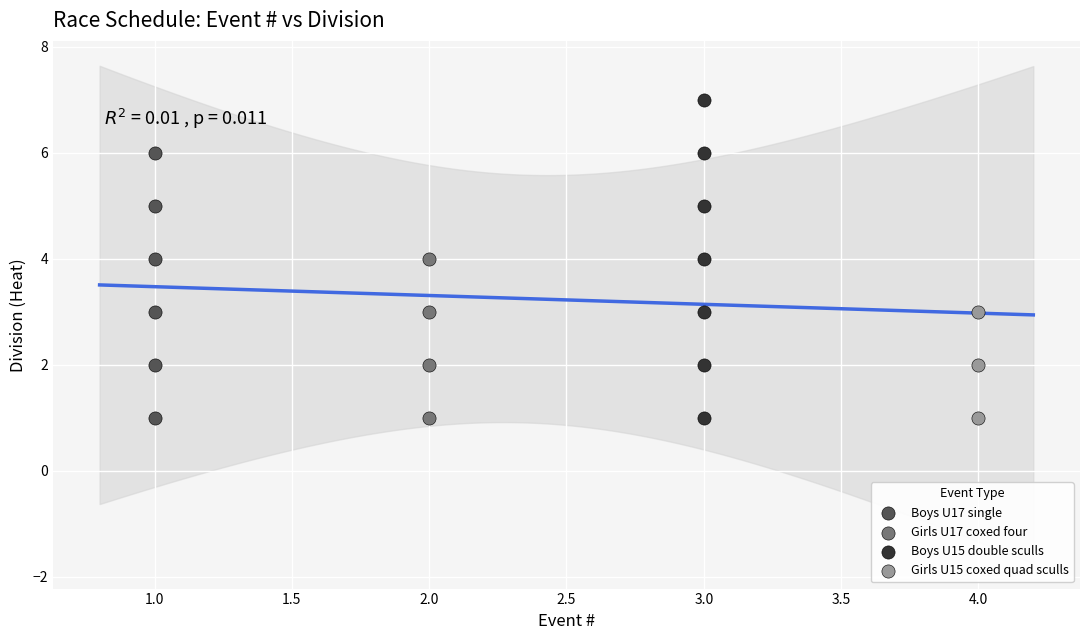

What are all the series names shown in the legend?

Boys U17 single, Girls U17 coxed four, Boys U15 double sculls, Girls U15 coxed quad sculls